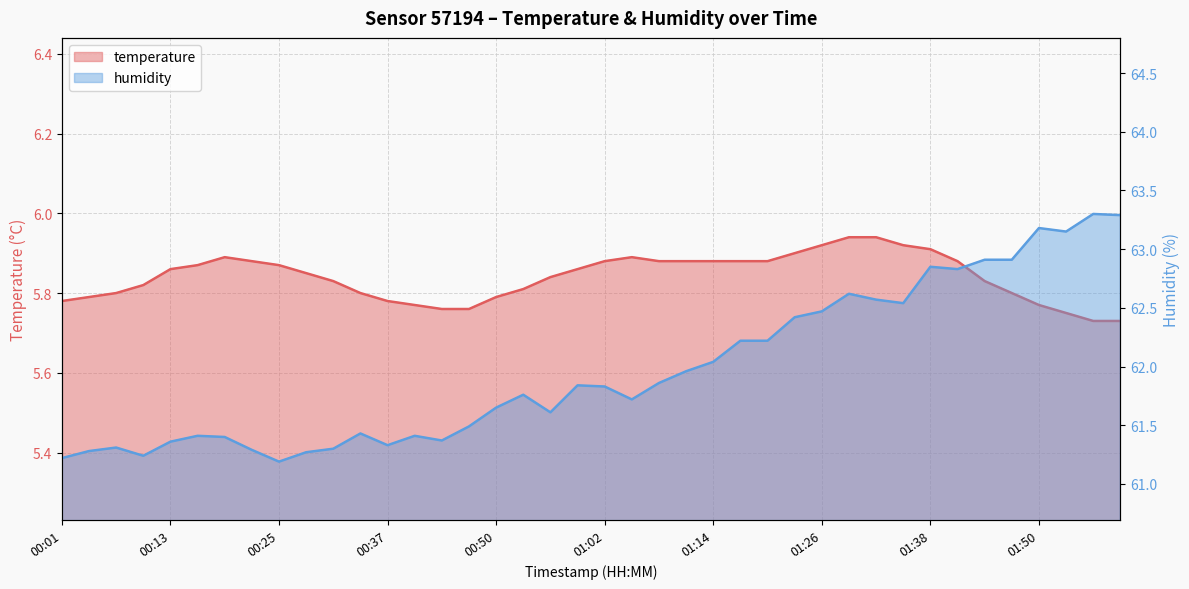

True or false: temperature and humidity cross at least once.

False